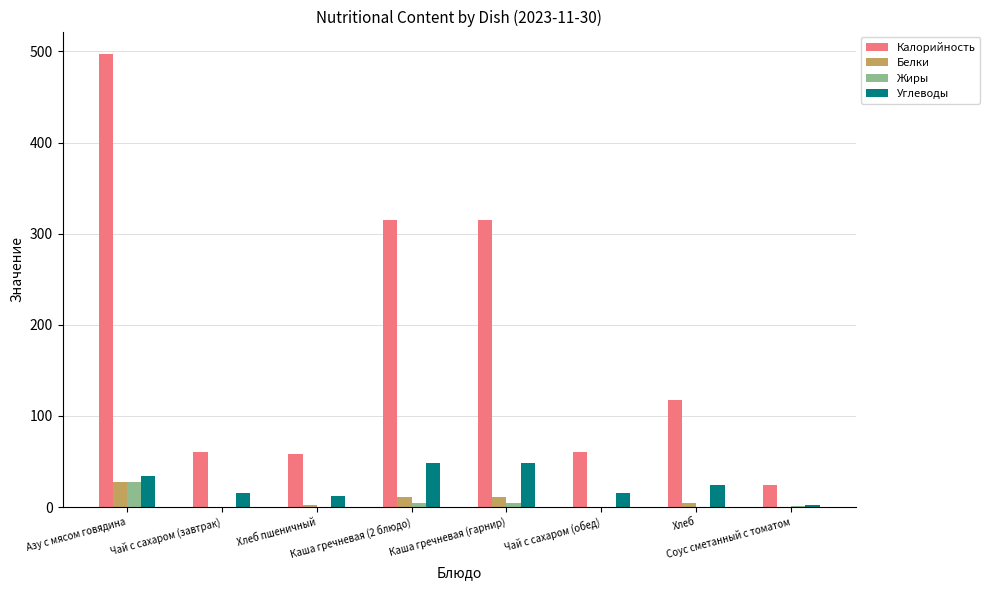

What is the greatest value displayed?

497.0